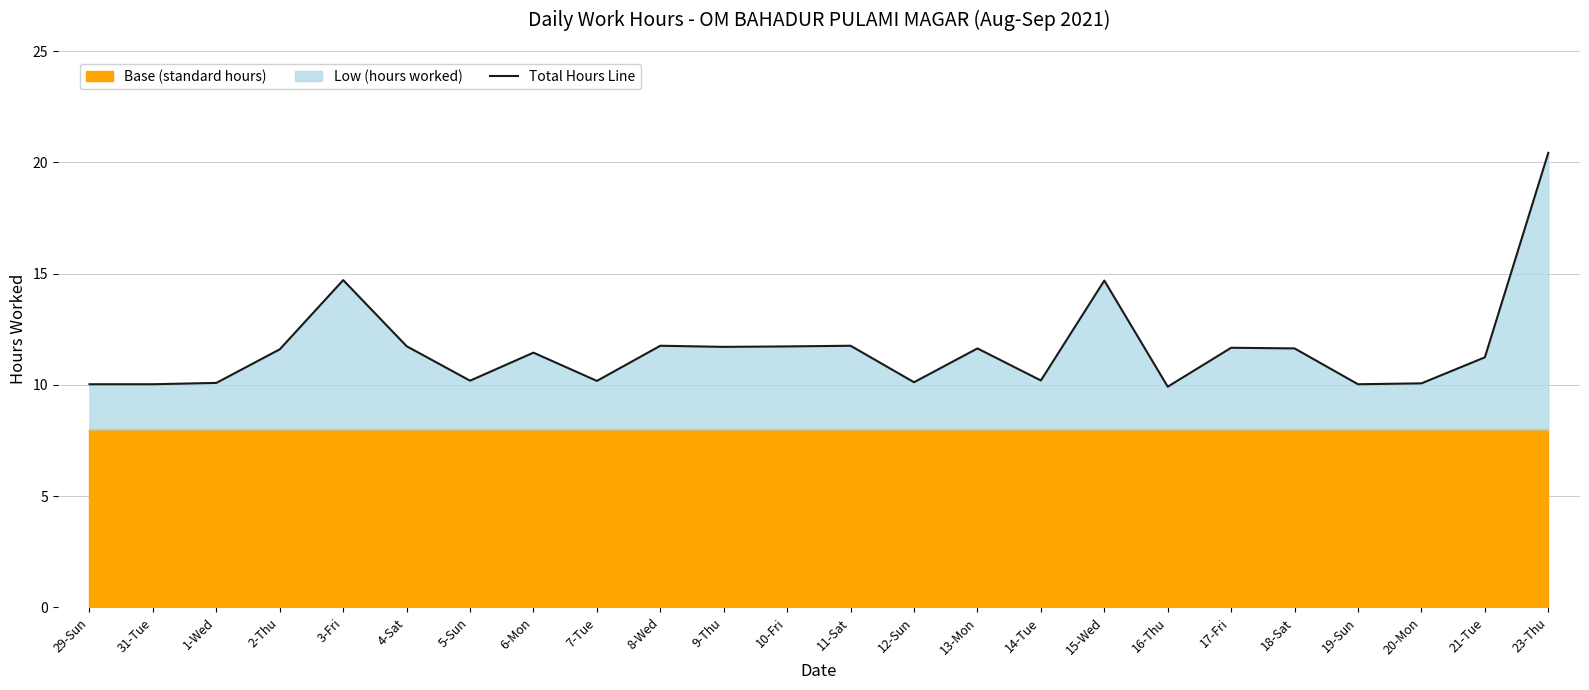

What is the average value?

11.6